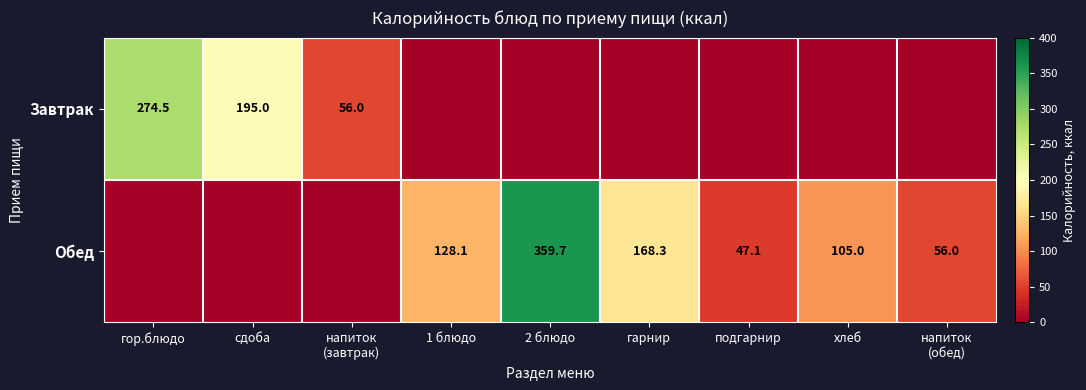

At сдоба, list the series in order from smallest to largest.

Обед, Завтрак